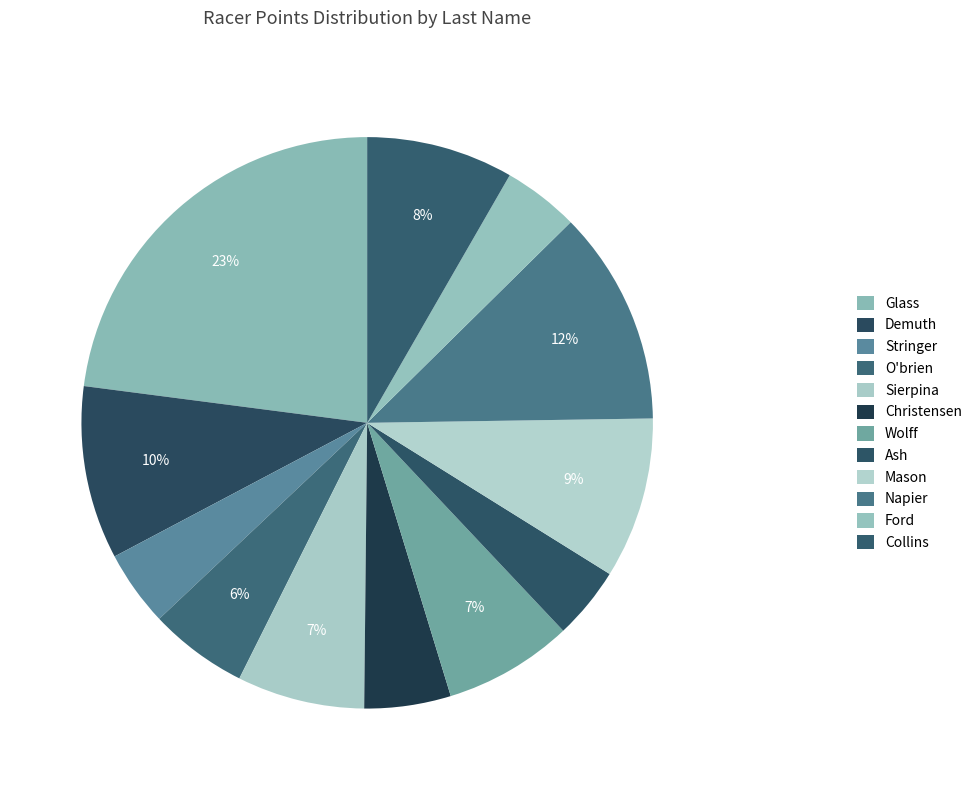

Count the number of slices in the pie.

12